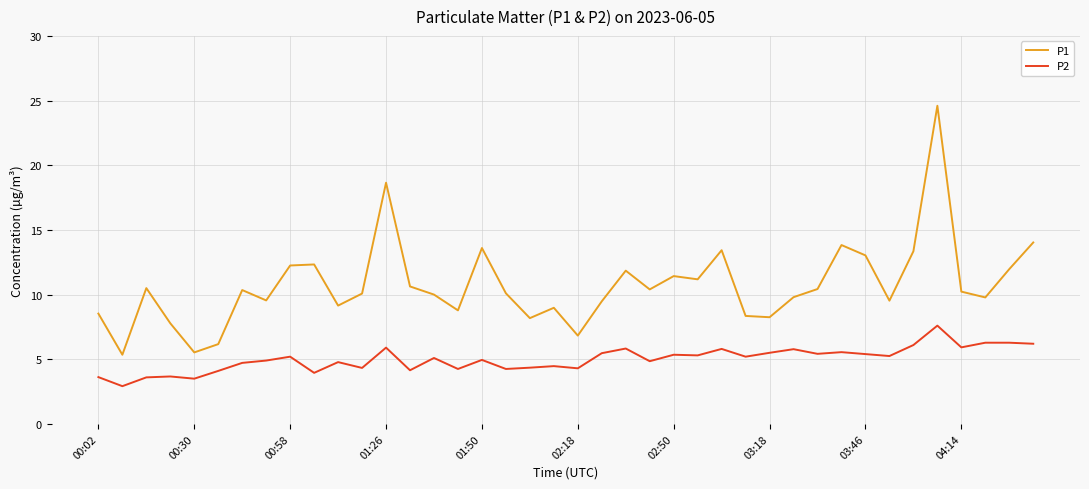

True or false: P1 and P2 cross at least once.

False